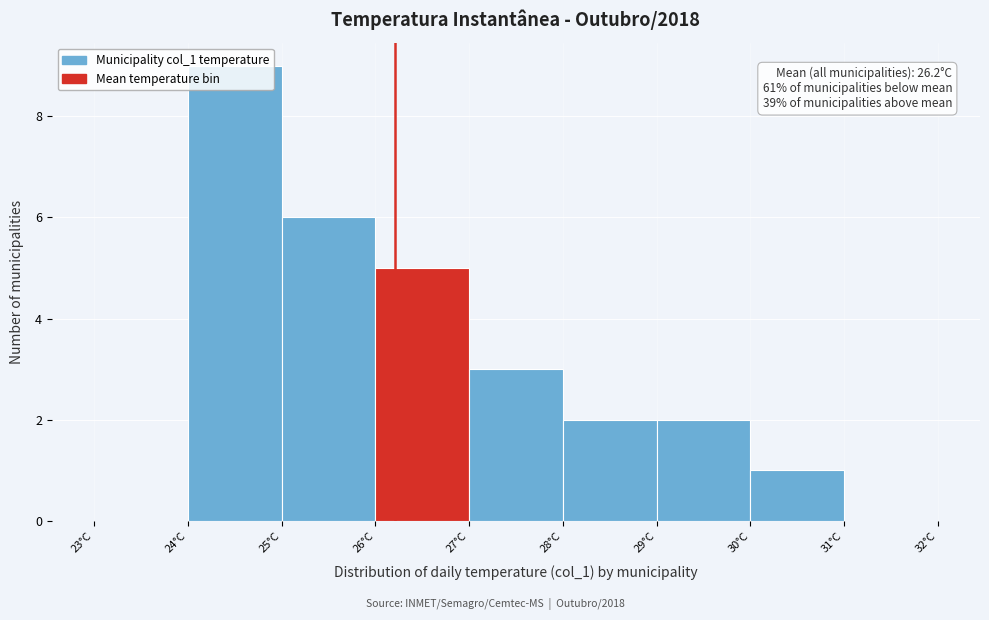

Over which range of the x-axis is the bar tallest?

24 to 25